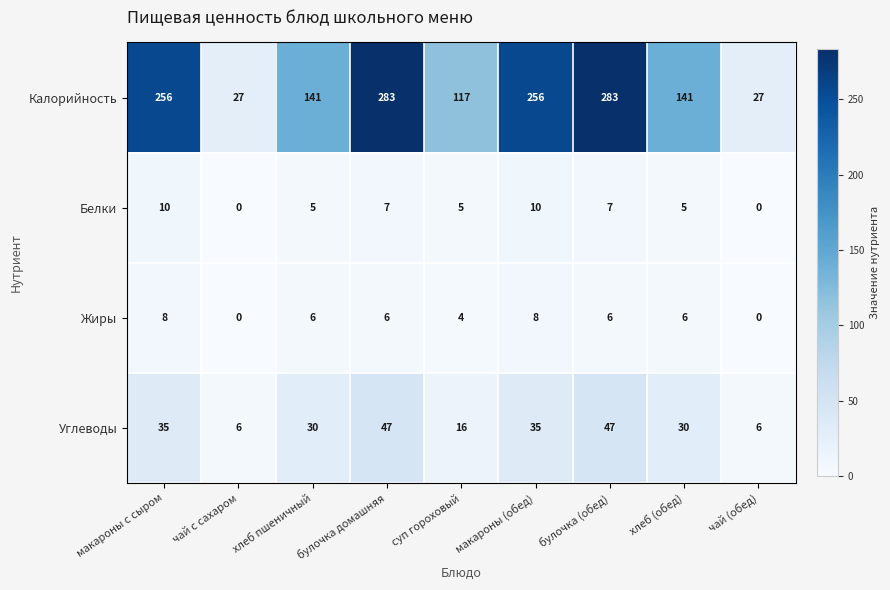

The value of Калорийность at хлеб пшеничный is 141. True or false?

True